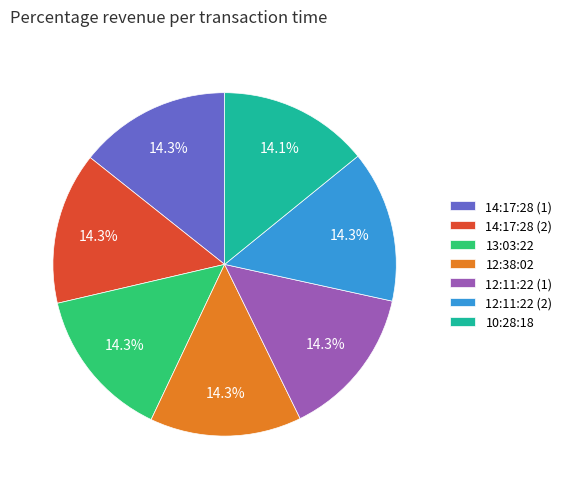

The 13:03:22 slice represents 9% of the pie. True or false?

False